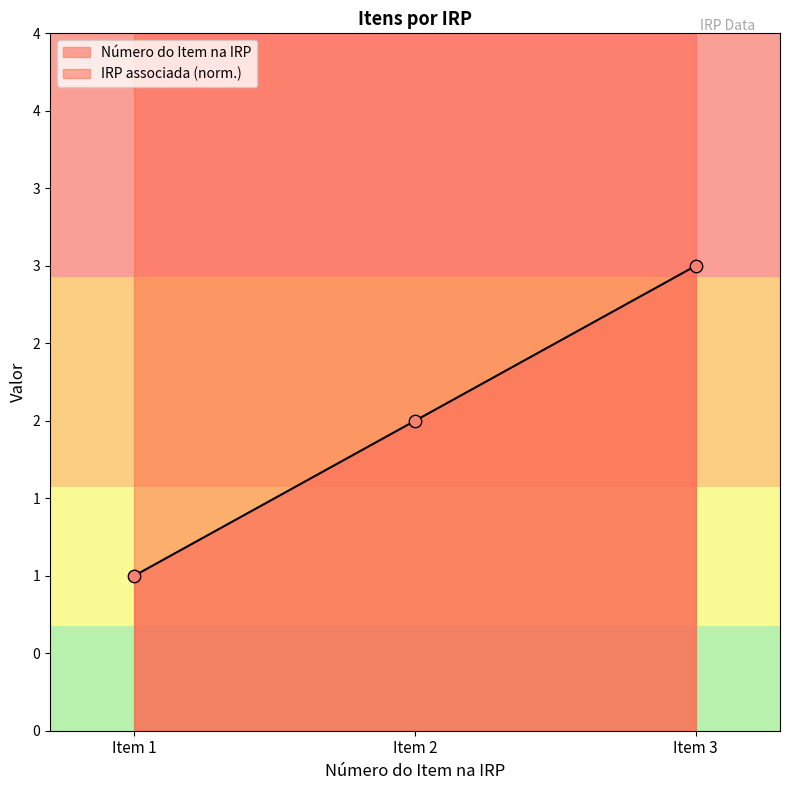

Between Item 2 and Item 3, which is larger?

Item 3